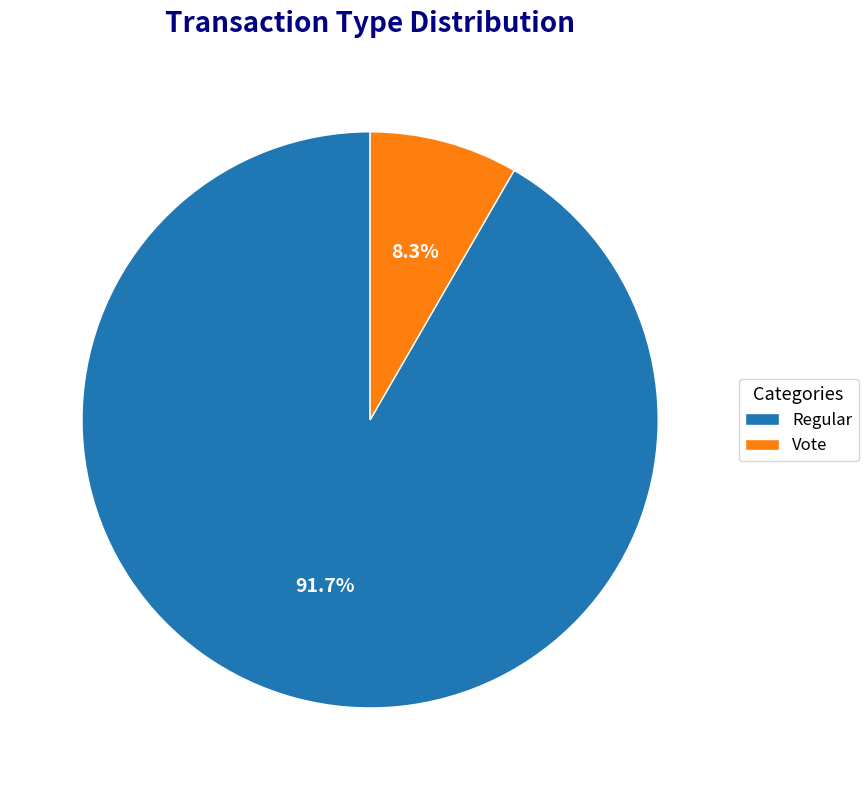

Which category has the smallest portion of the pie?

Vote